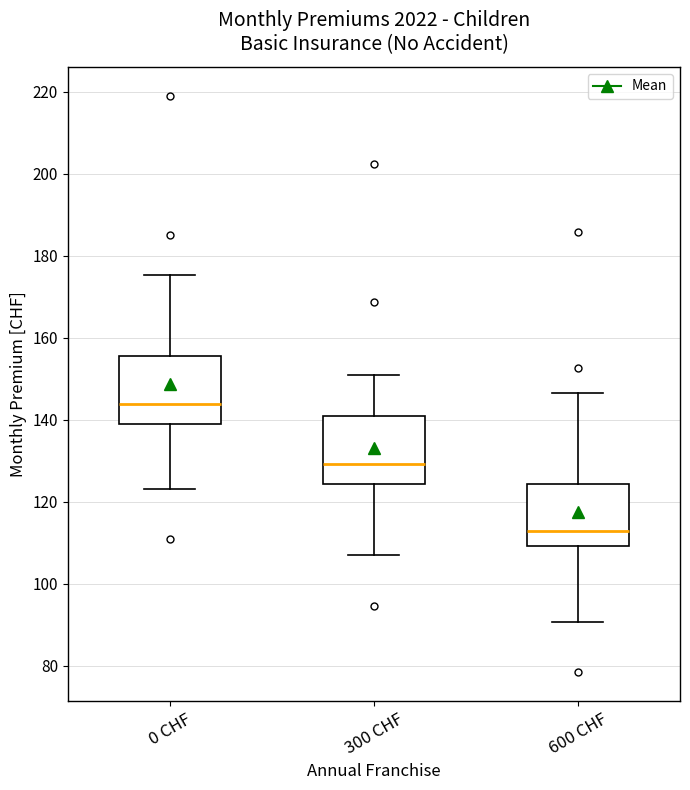

Where does the upper whisker of the box for 600 CHF end on the y-axis? The values are not printed on the chart, so give them approximately, as read against the axis.

146